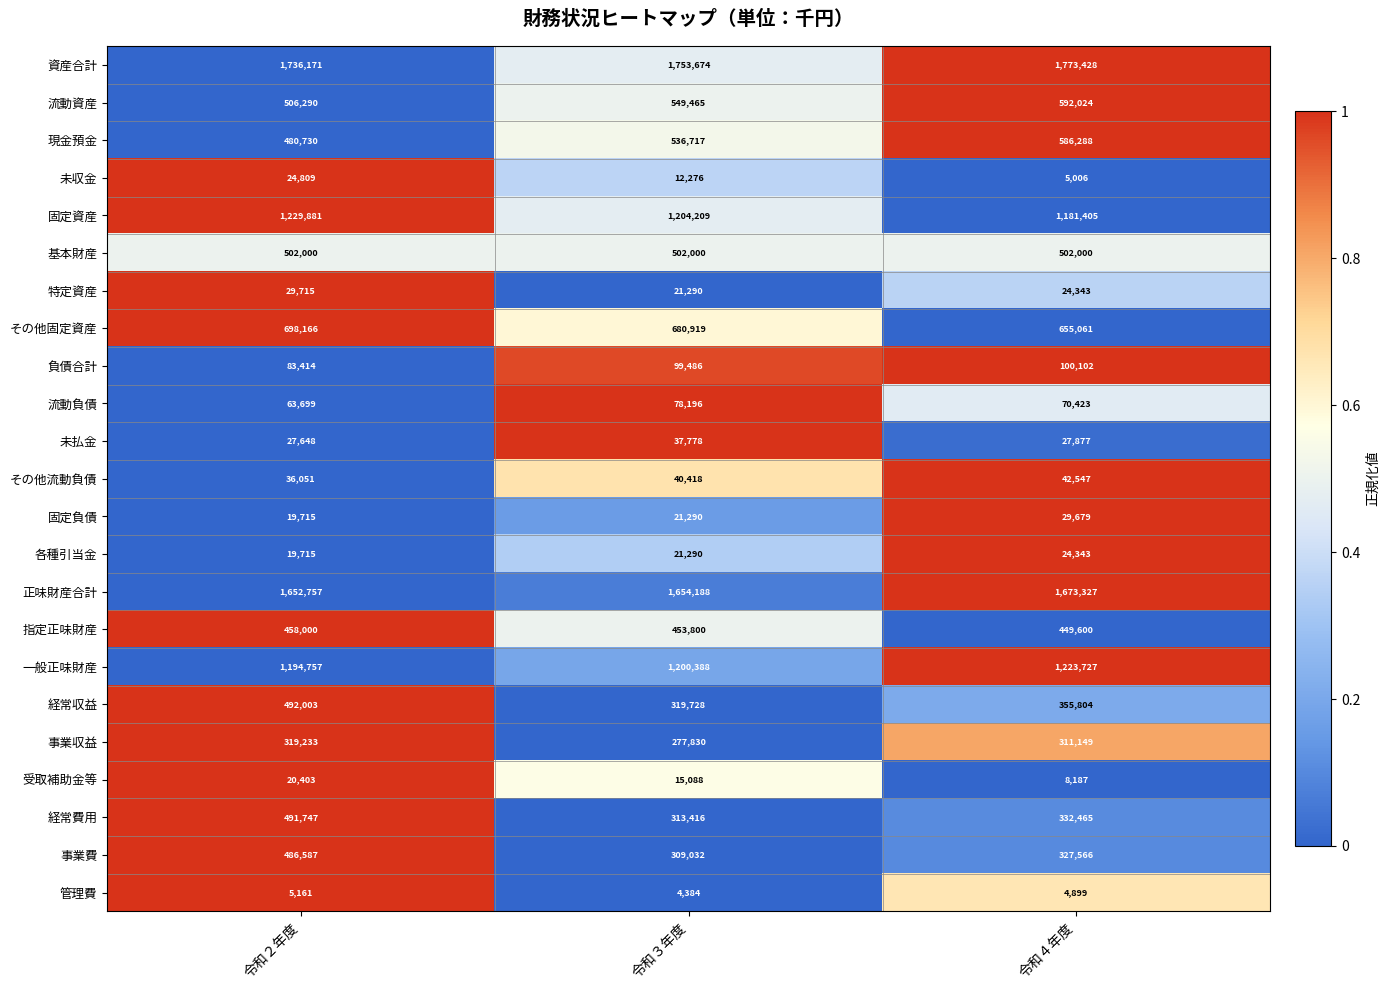

What is the difference between the highest and lowest values at 令和４年度?

1768529